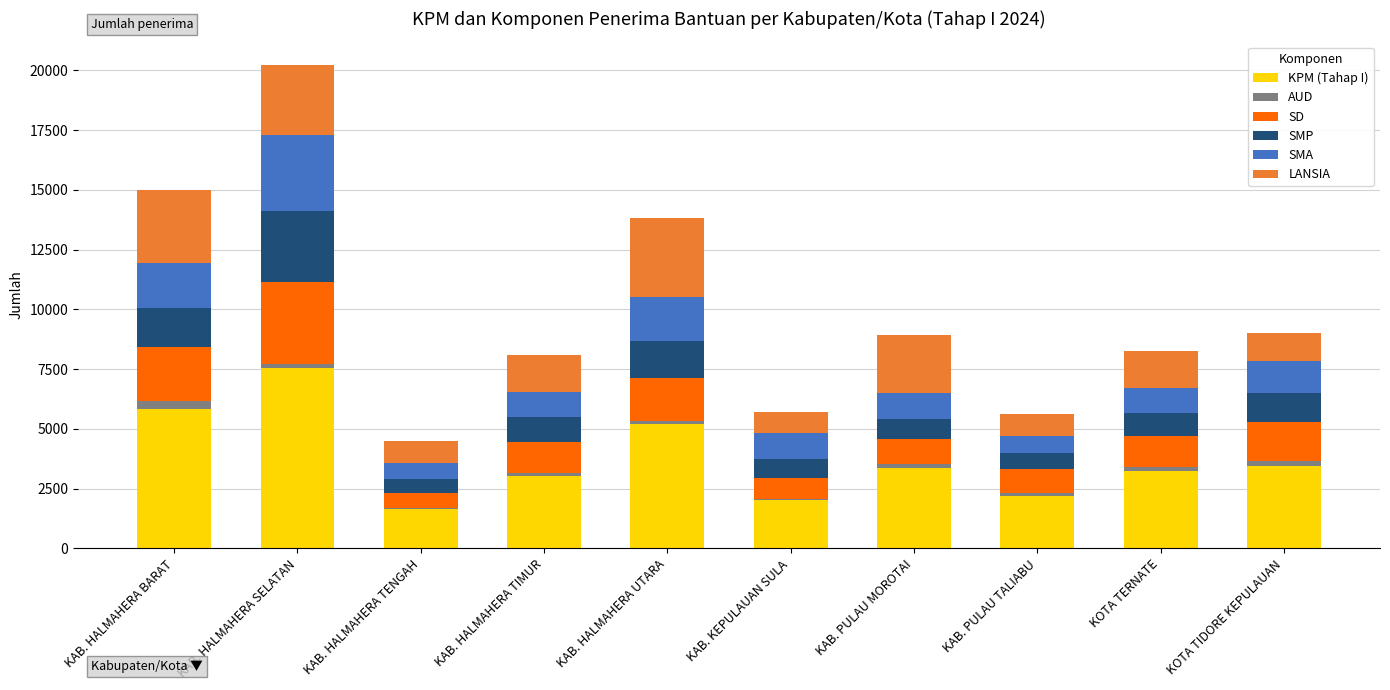

Does the chart contain stacked bars?

Yes